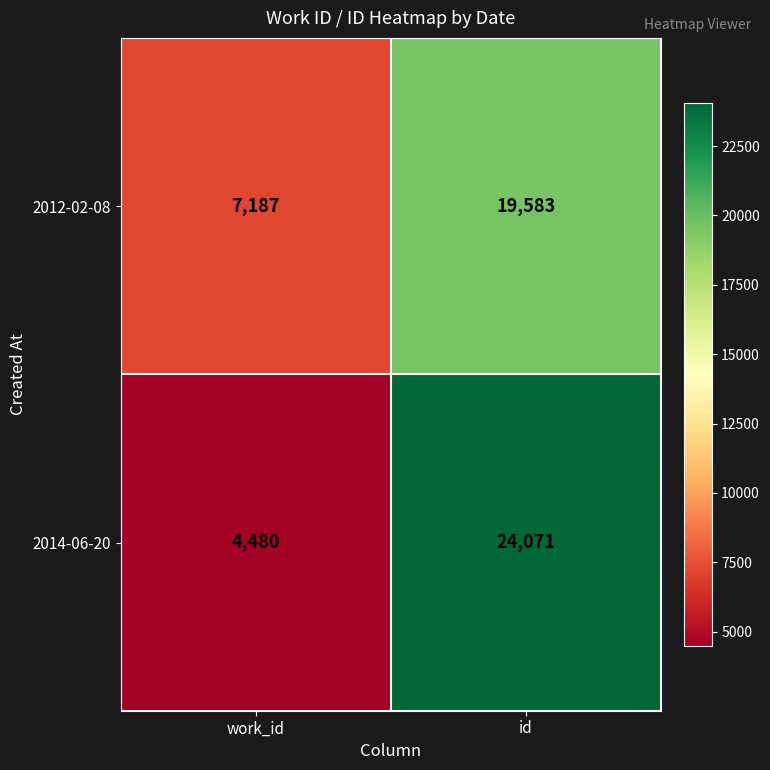

What is the maximum value shown in the chart?

24071